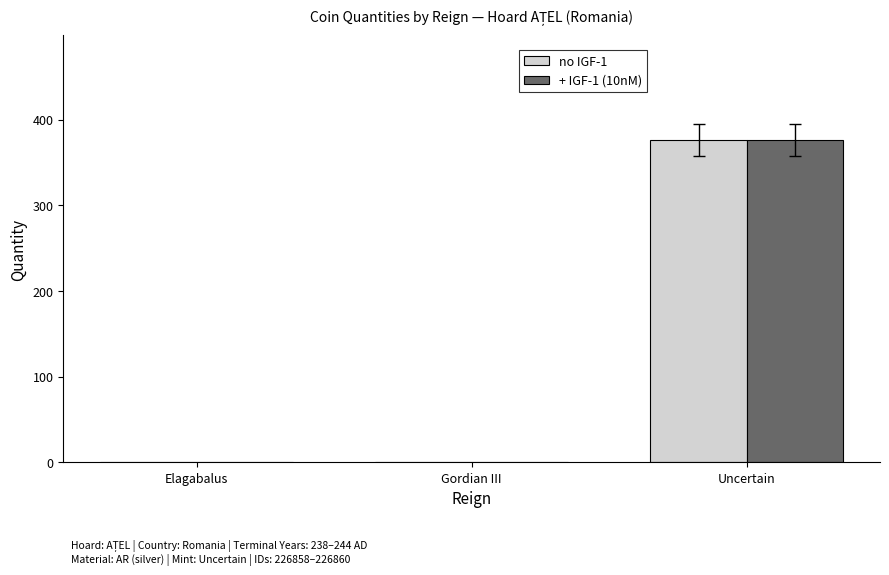

Reading right to left, extract all data points from this chart.

no IGF-1: 376	0	0
+ IGF-1 (10nM): 376	0	0